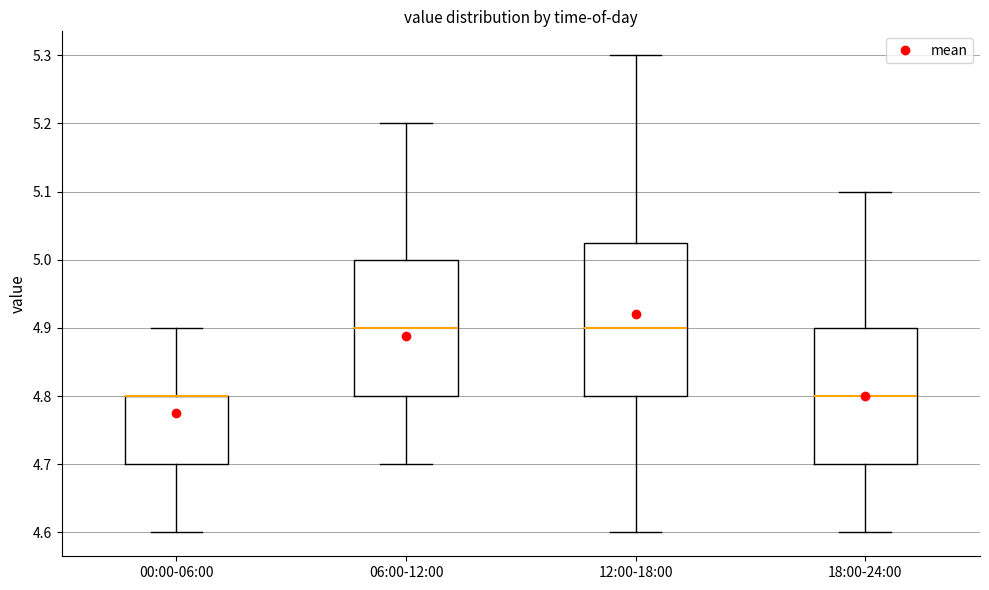

Where is the upper edge of the box for 12:00-18:00 on the y-axis? The values are not printed on the chart, so give them approximately, as read against the axis.

5.03